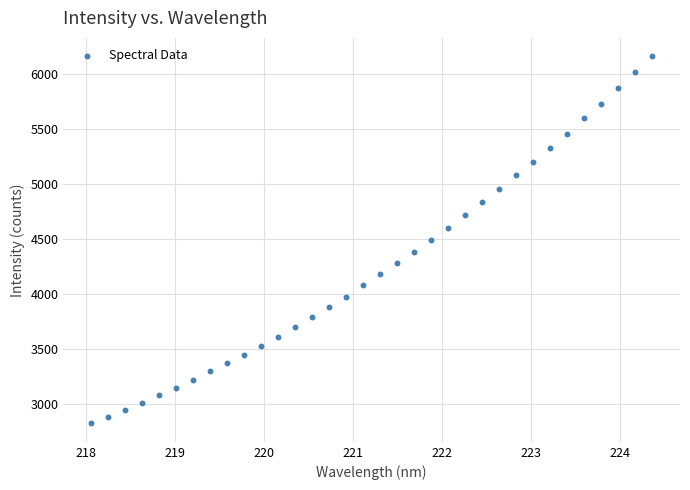

What is the range of Y values (max minus min)?

3334.5